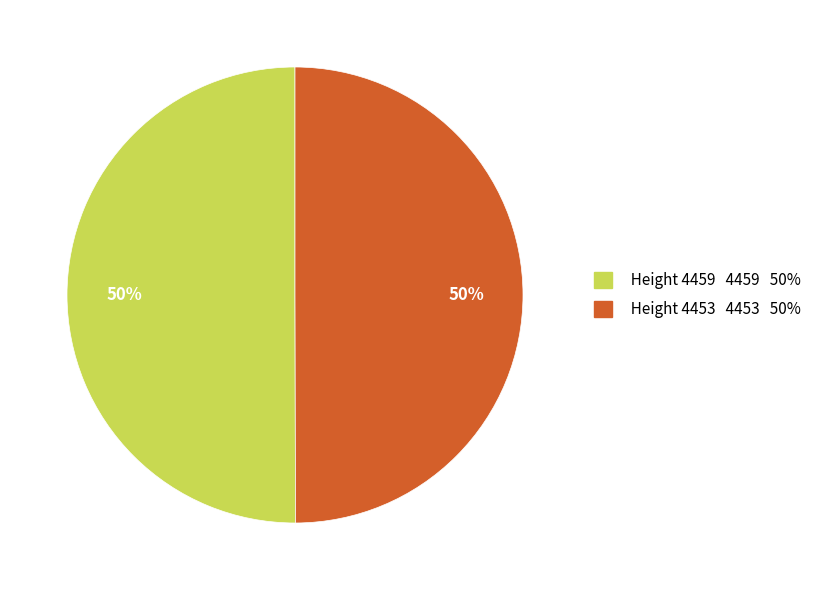

How many slices are in this pie chart?

2